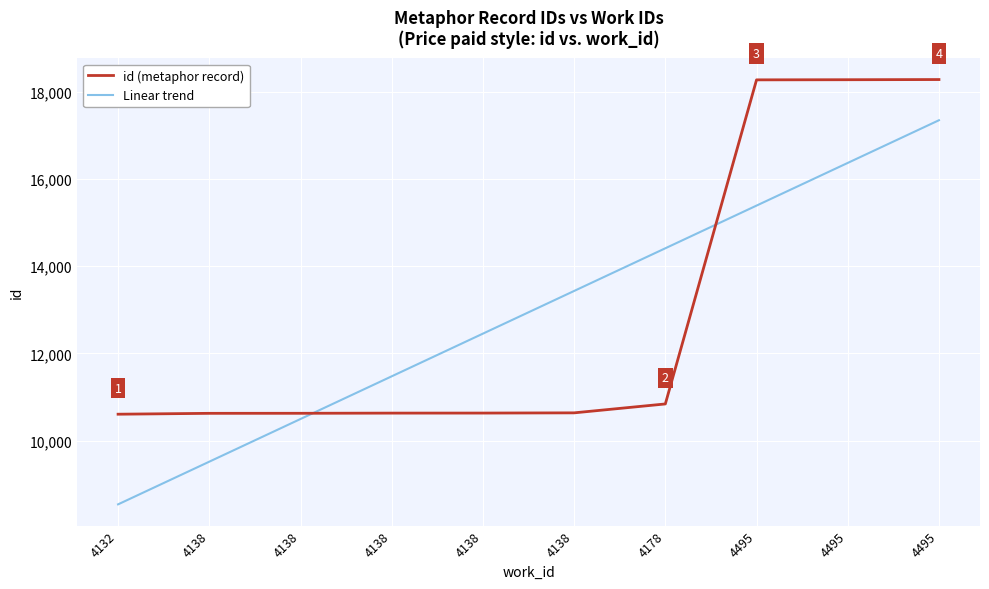

At which label does id (metaphor record) reach its minimum?

4132